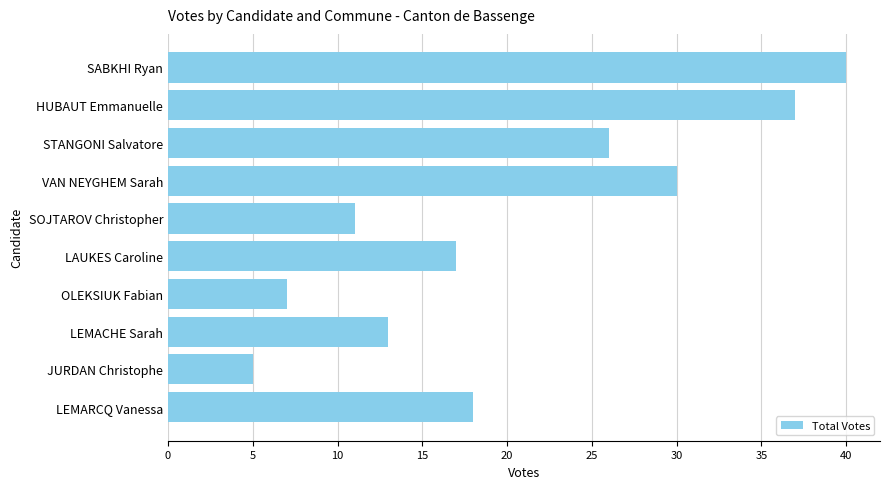

Are the bars horizontal?

Yes